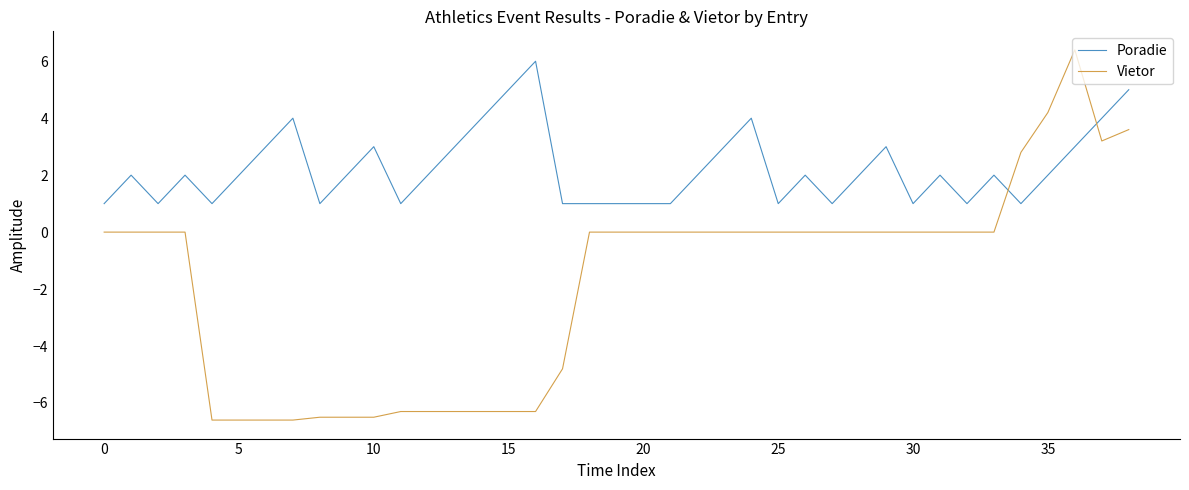

Which series has the largest total across all categories?

Poradie